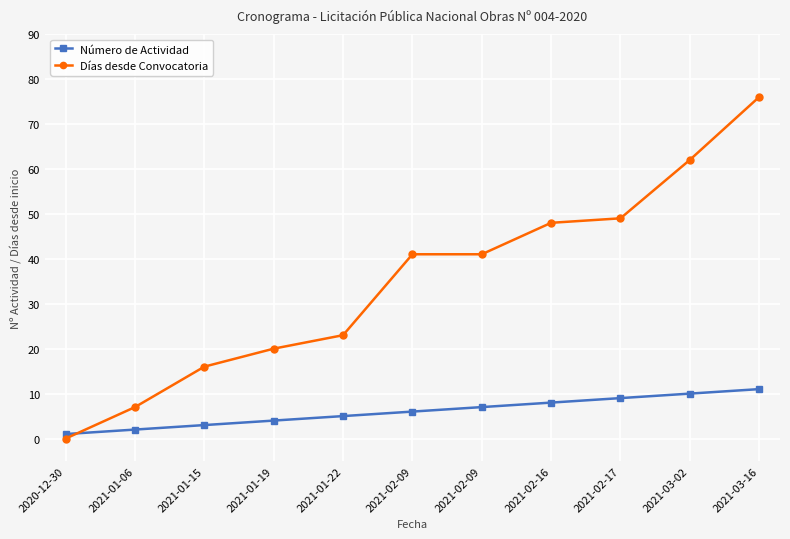

Is the value of Días desde Convocatoria at 2021-01-22 greater than the value of Número de Actividad at 2021-03-02?

Yes